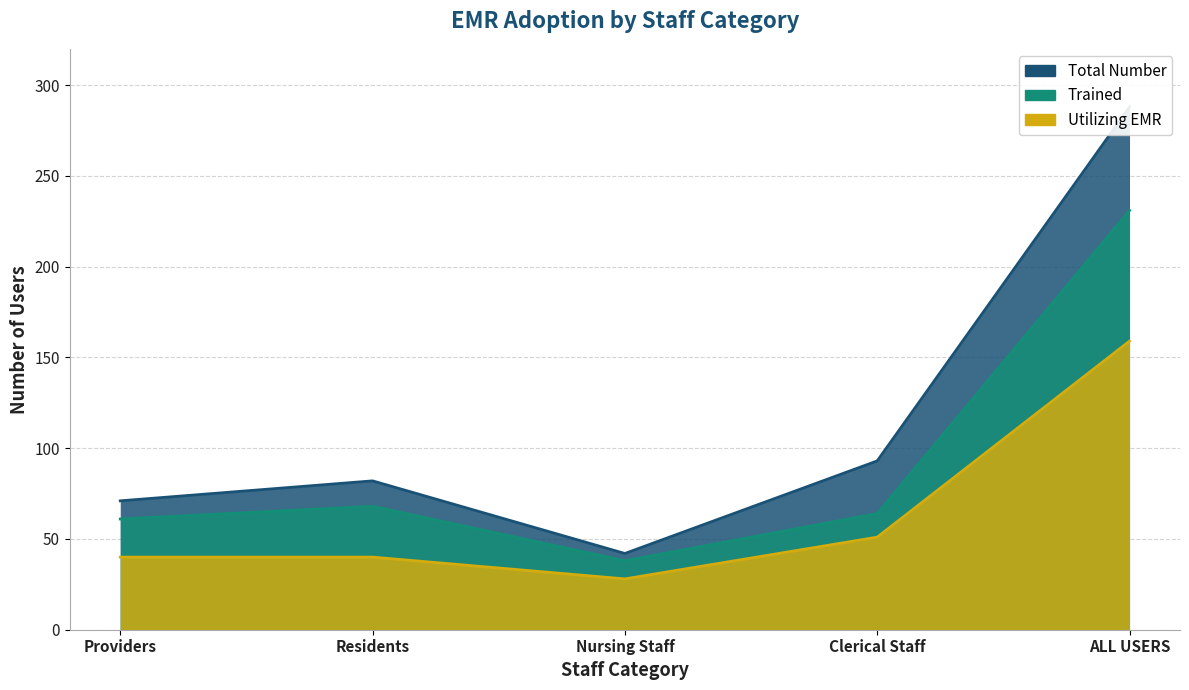

Does the chart have visible grid lines?

Yes